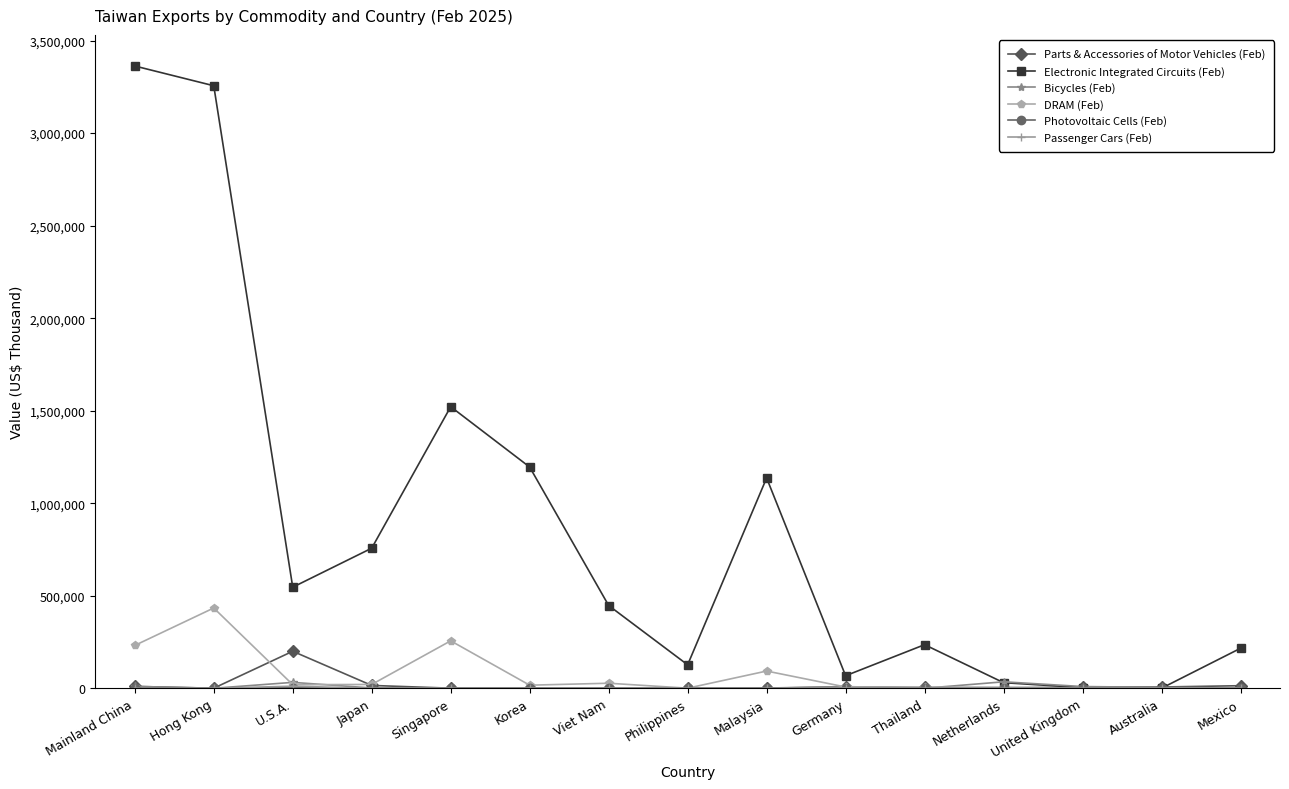

What is the label of the 3rd point from the right?

United Kingdom